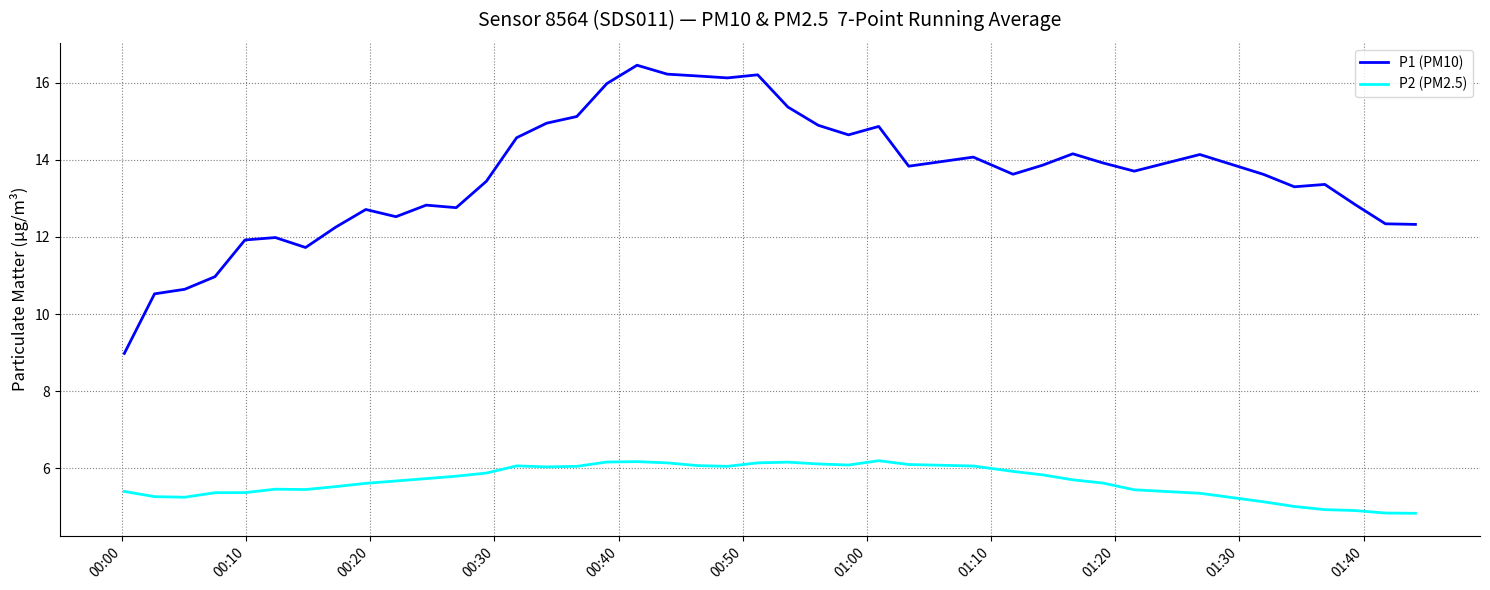

True or false: P2 (PM2.5) and P1 (PM10) cross at least once.

False